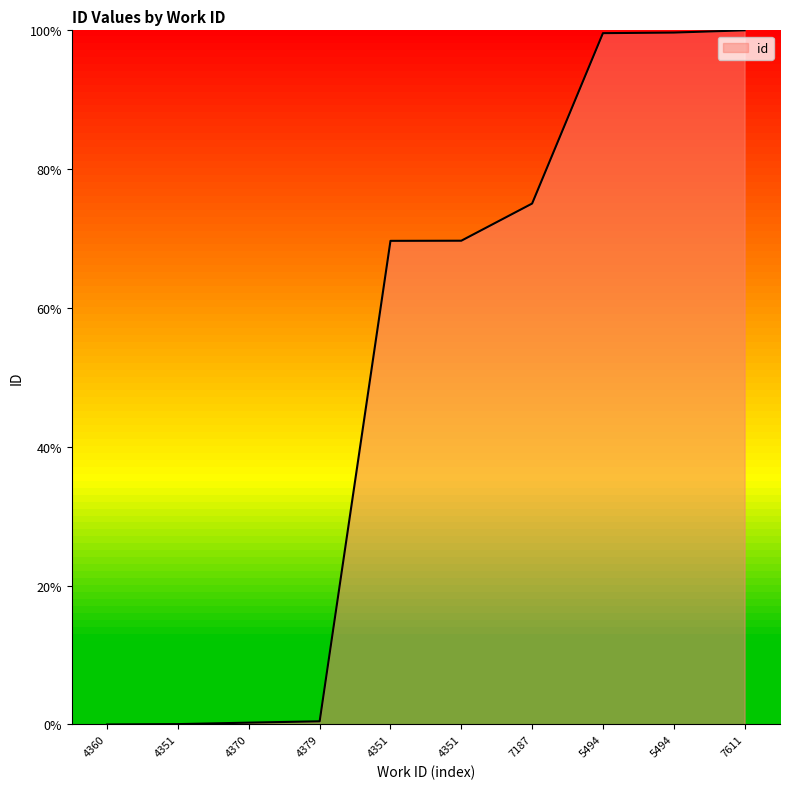

What is the difference between the maximum and minimum values?

1.0